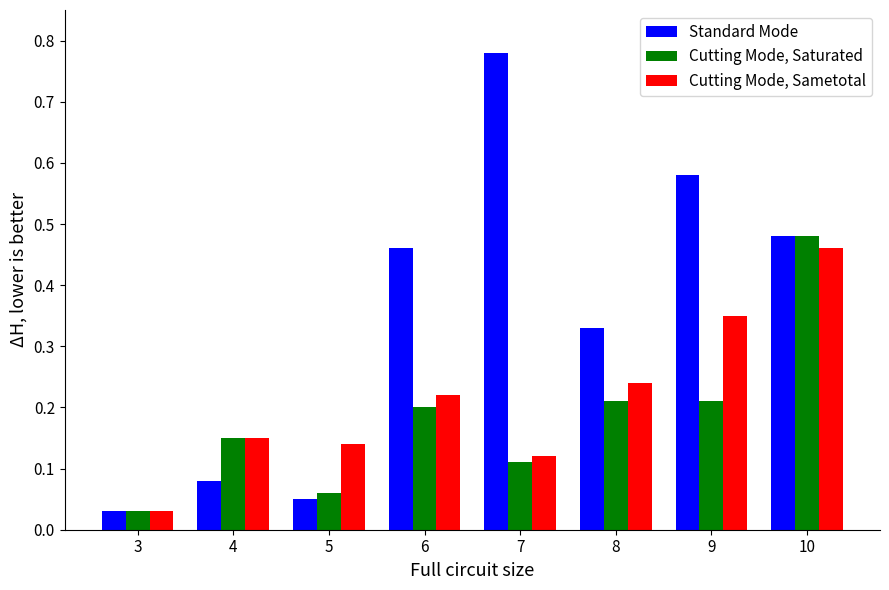

List the series in order of their overall mean, lowest first.

Cutting Mode, Saturated, Cutting Mode, Sametotal, Standard Mode